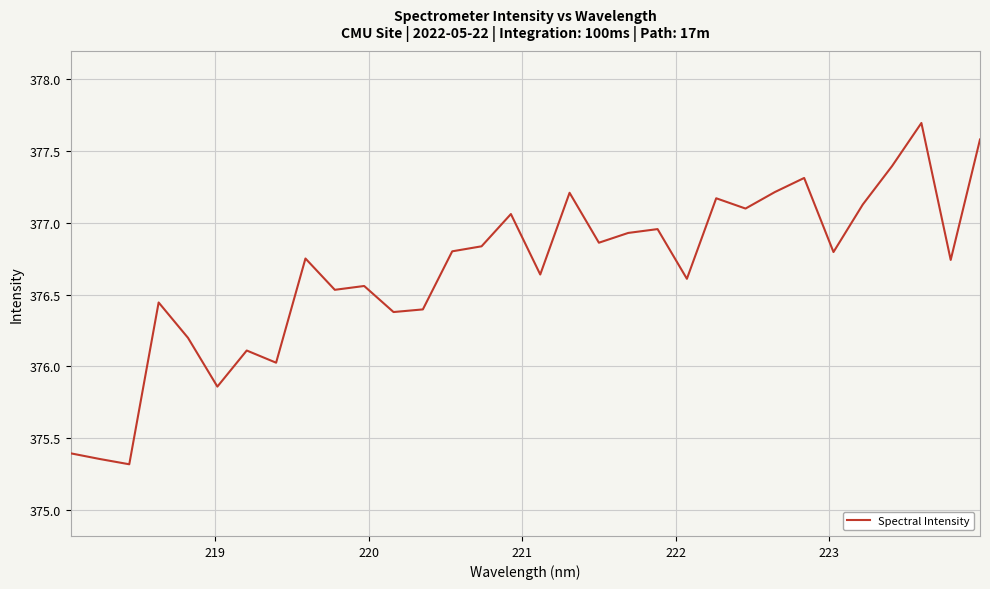

What is the greatest value displayed?

377.7